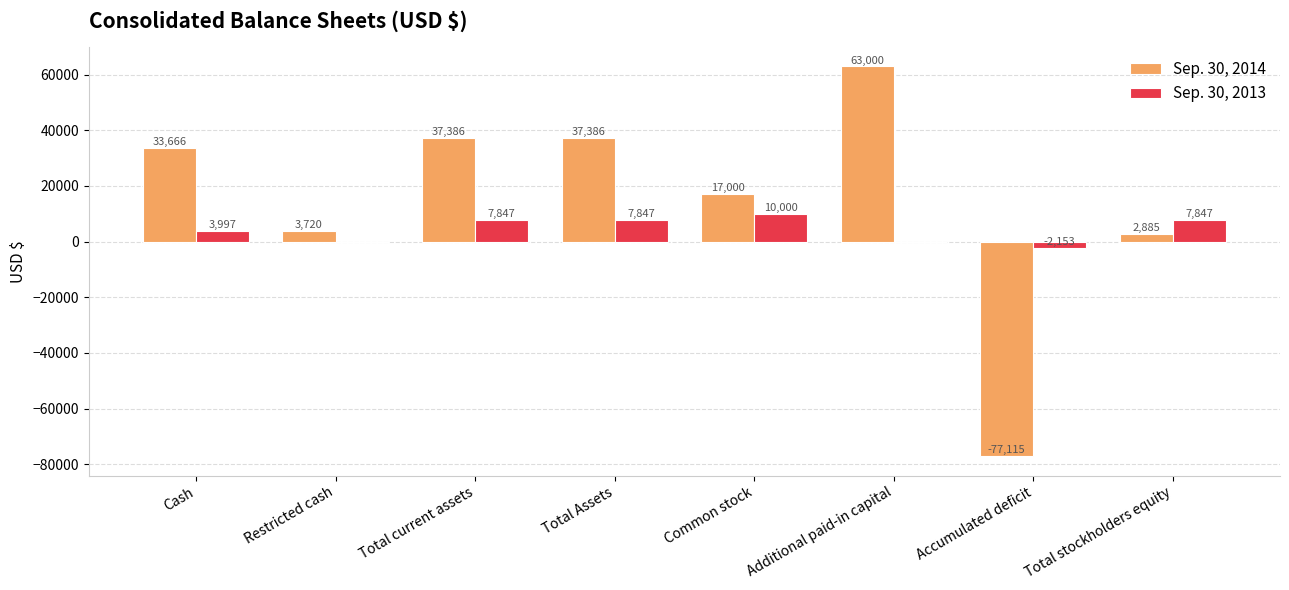

How many data points does each series have?

8